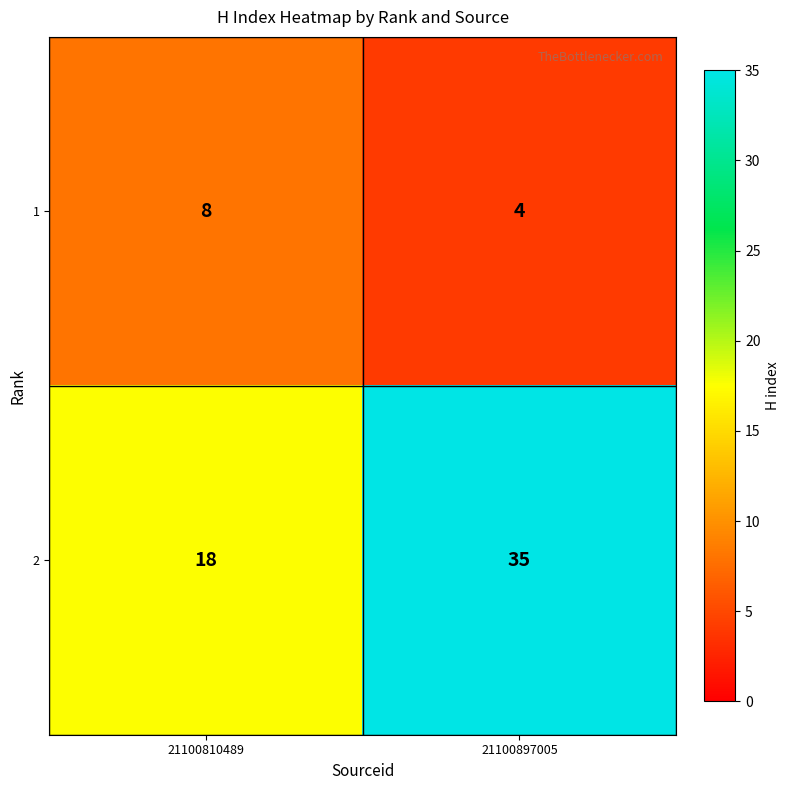

What is the maximum value shown in the chart?

35